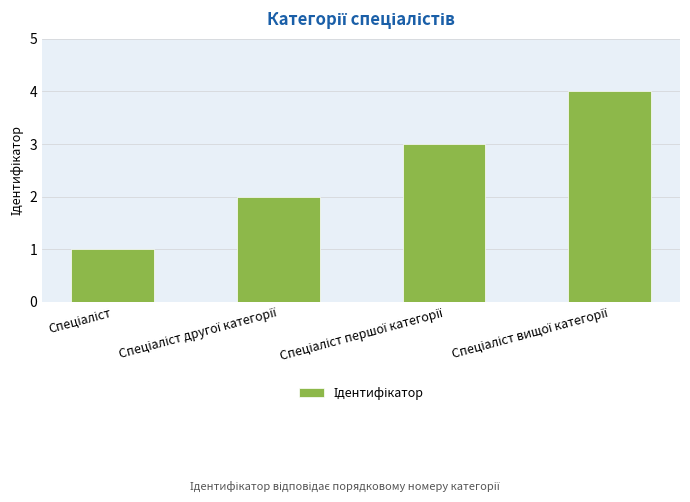

What is the sum of all values?

10